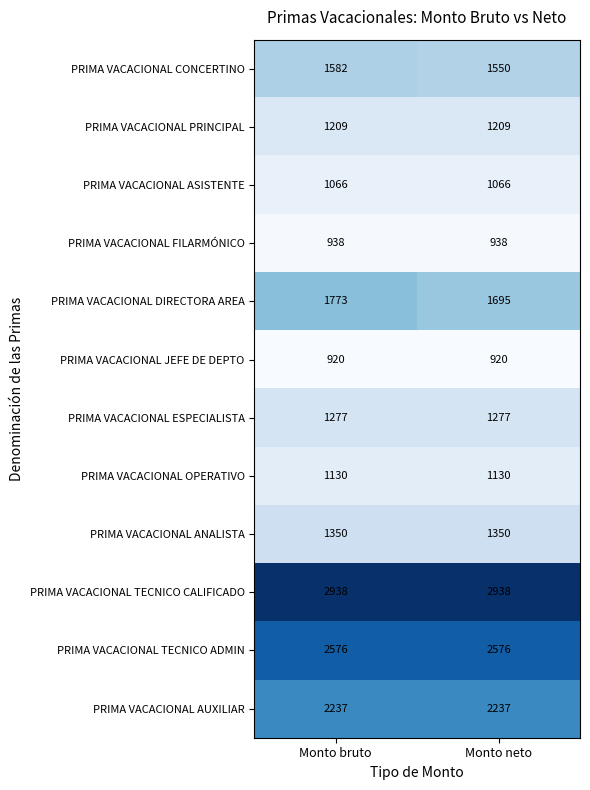

What is the minimum value shown in the chart?

920